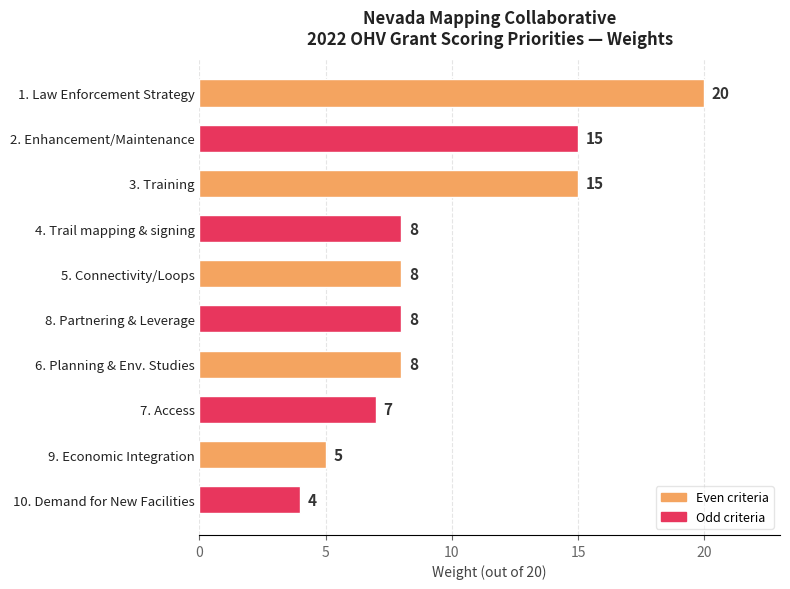

The chart shows a value of 8 at 8. Partnering & Leverage. True or false?

True